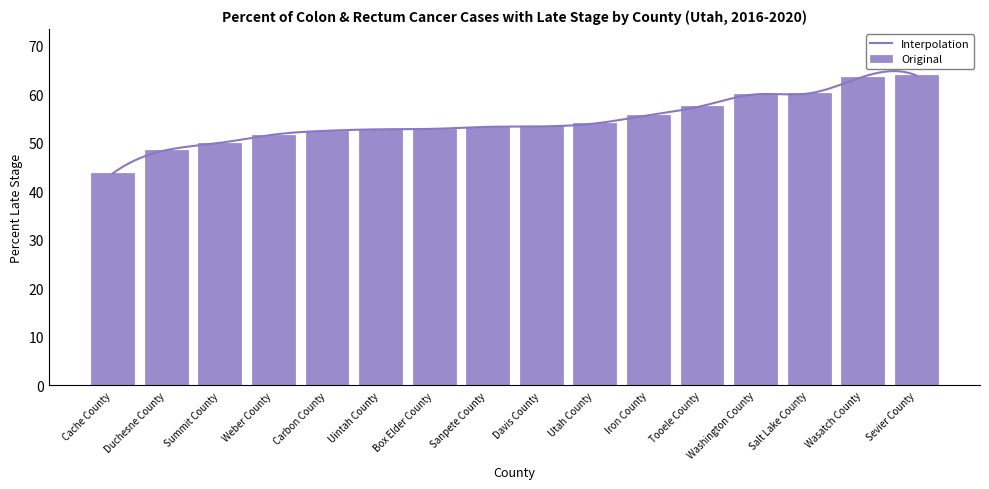

What is the minimum value shown in the chart?

43.7